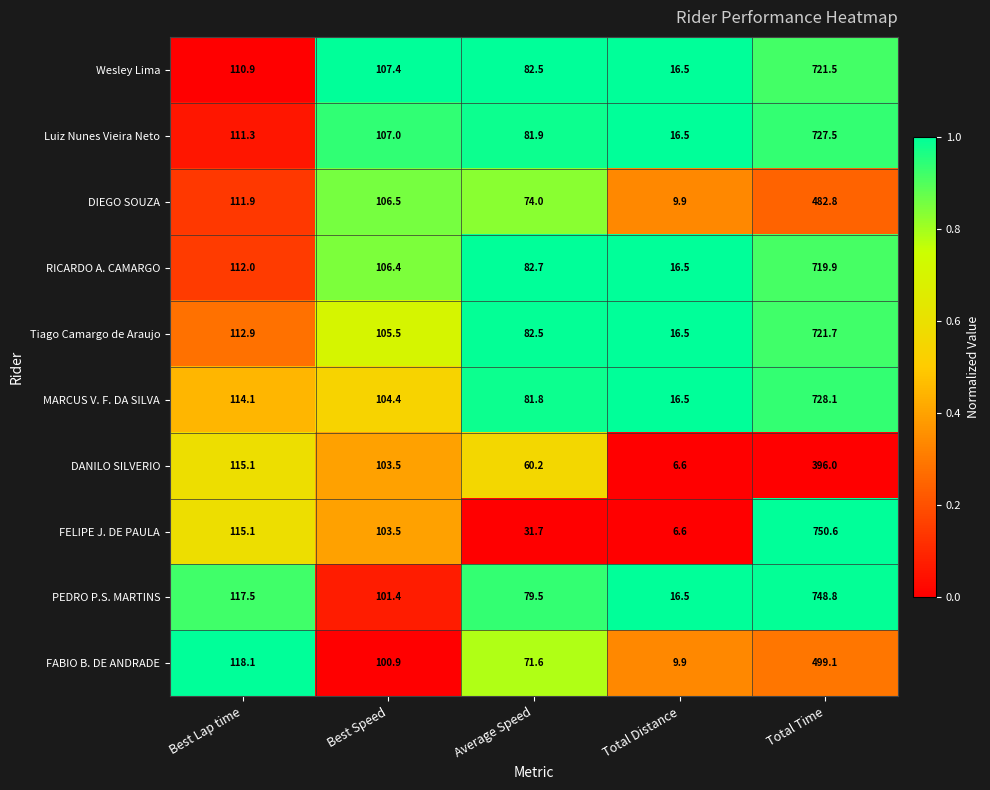

What is the difference between the highest and lowest values at Best Lap time?

7.2